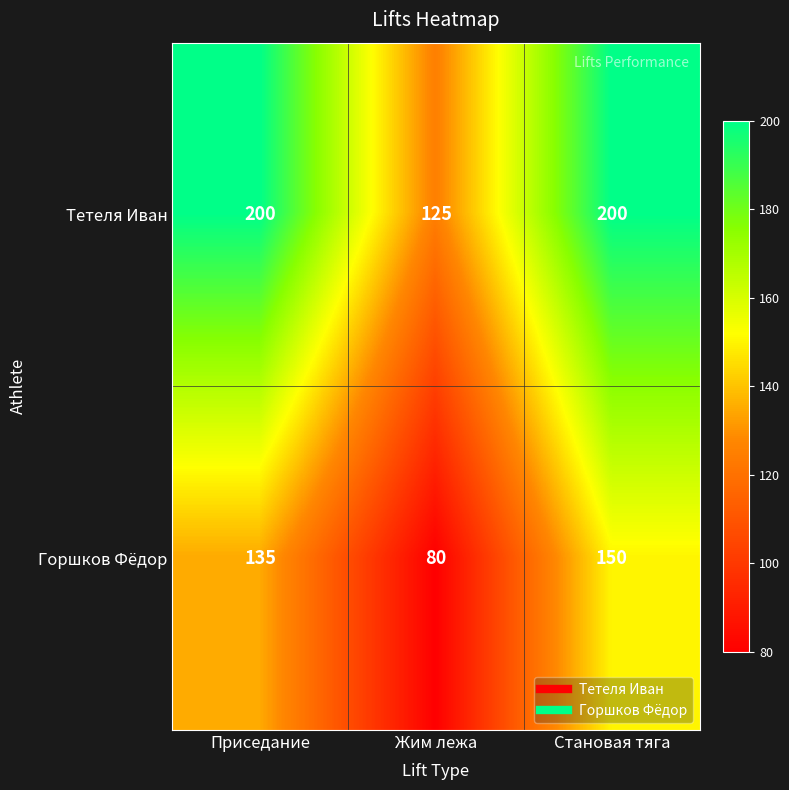

Rank the series by their average value, from lowest to highest.

Горшков Фёдор, Тетеля Иван